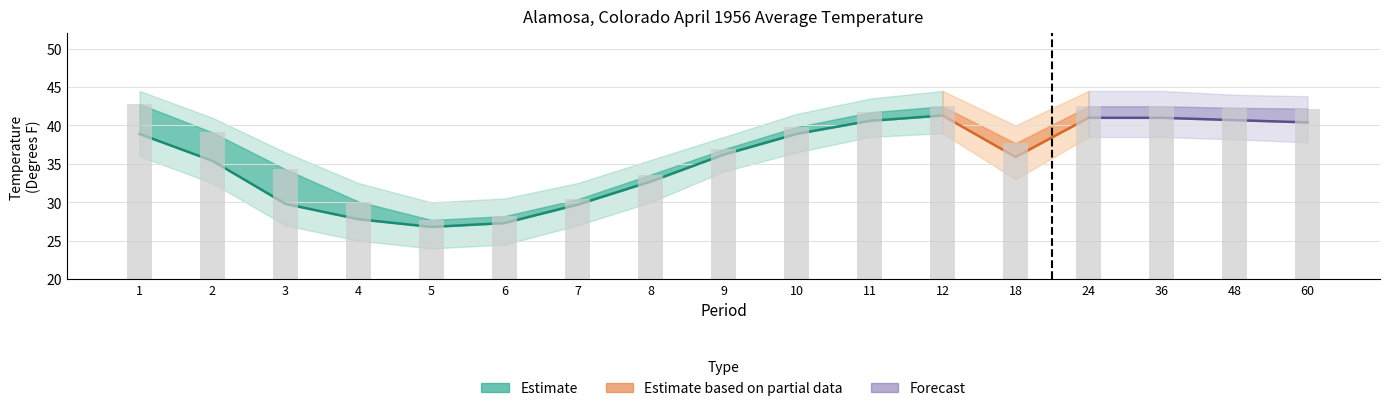

At which label does Value first exceed 36?

1